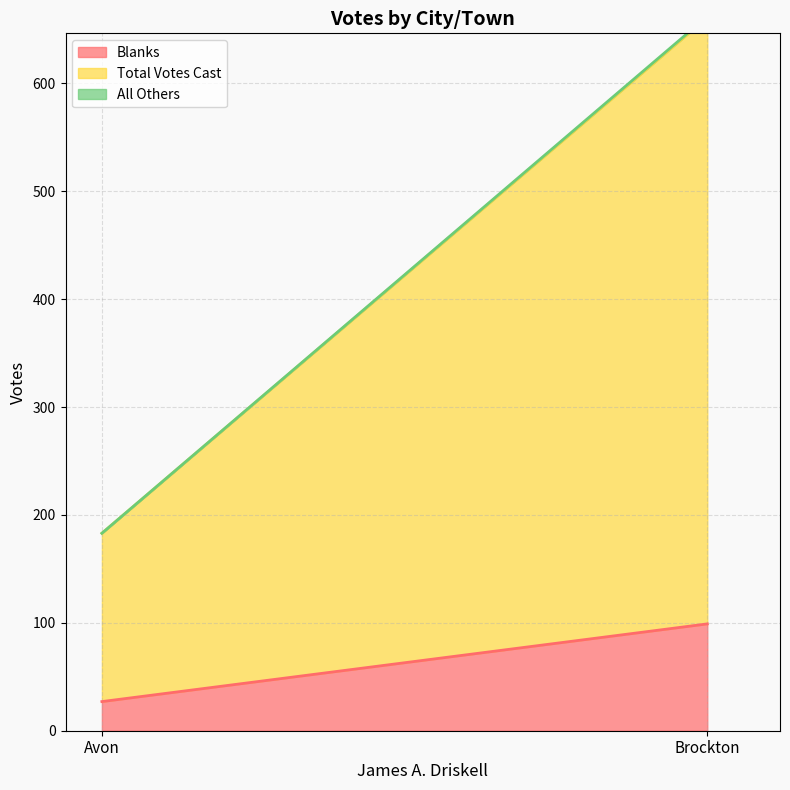

How many data points does each series have?

2